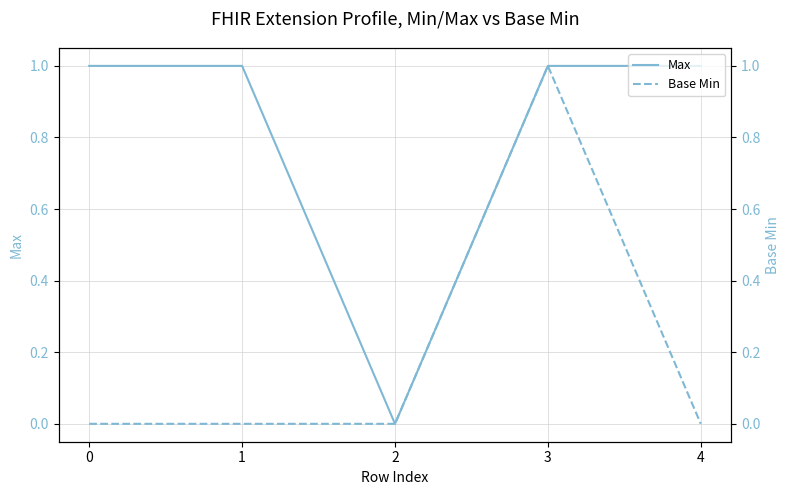

Rank the series by their maximum value, from lowest to highest.

Max, Base Min